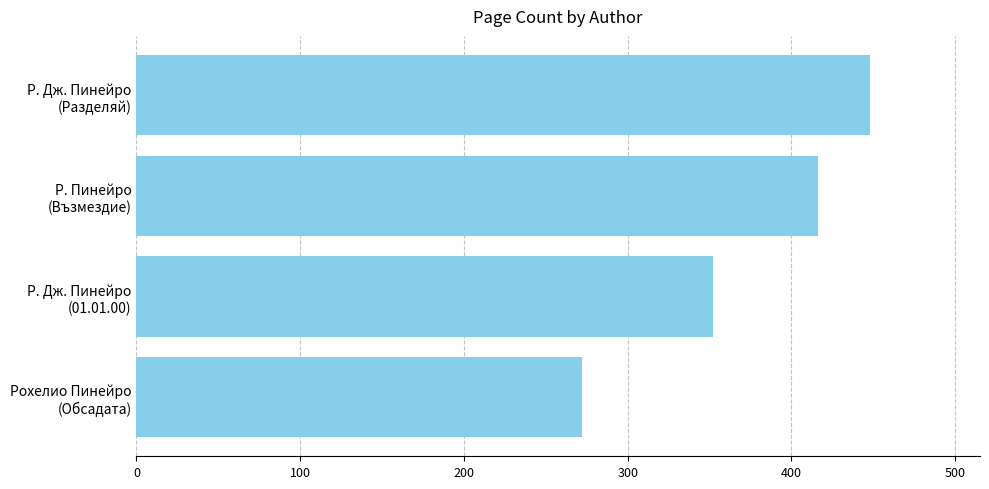

What is the smallest value displayed?

272